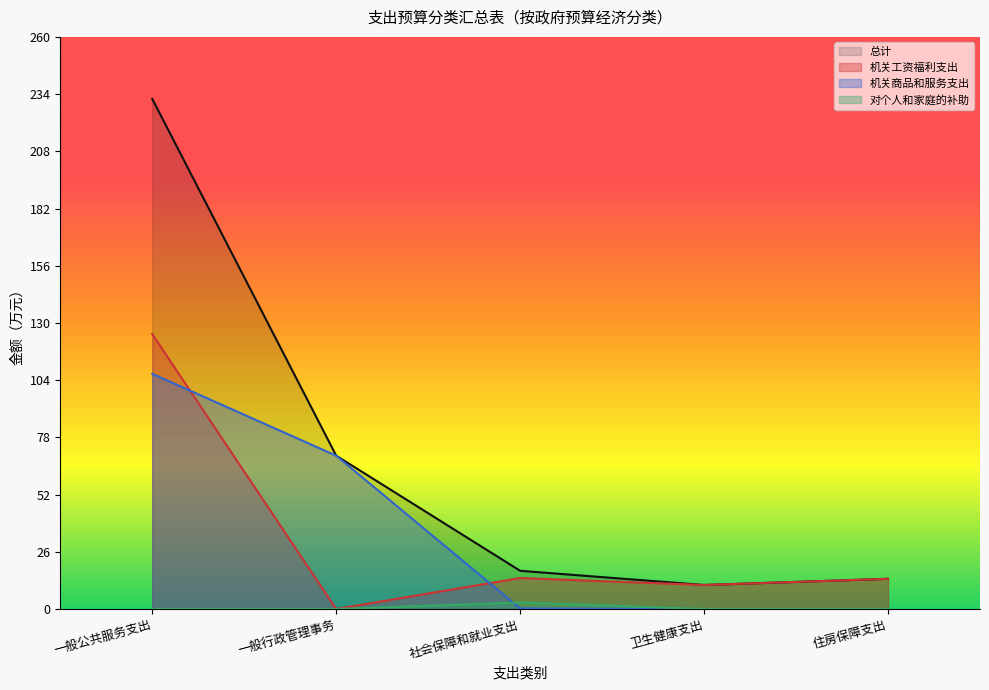

Which series has the largest total across all categories?

总计